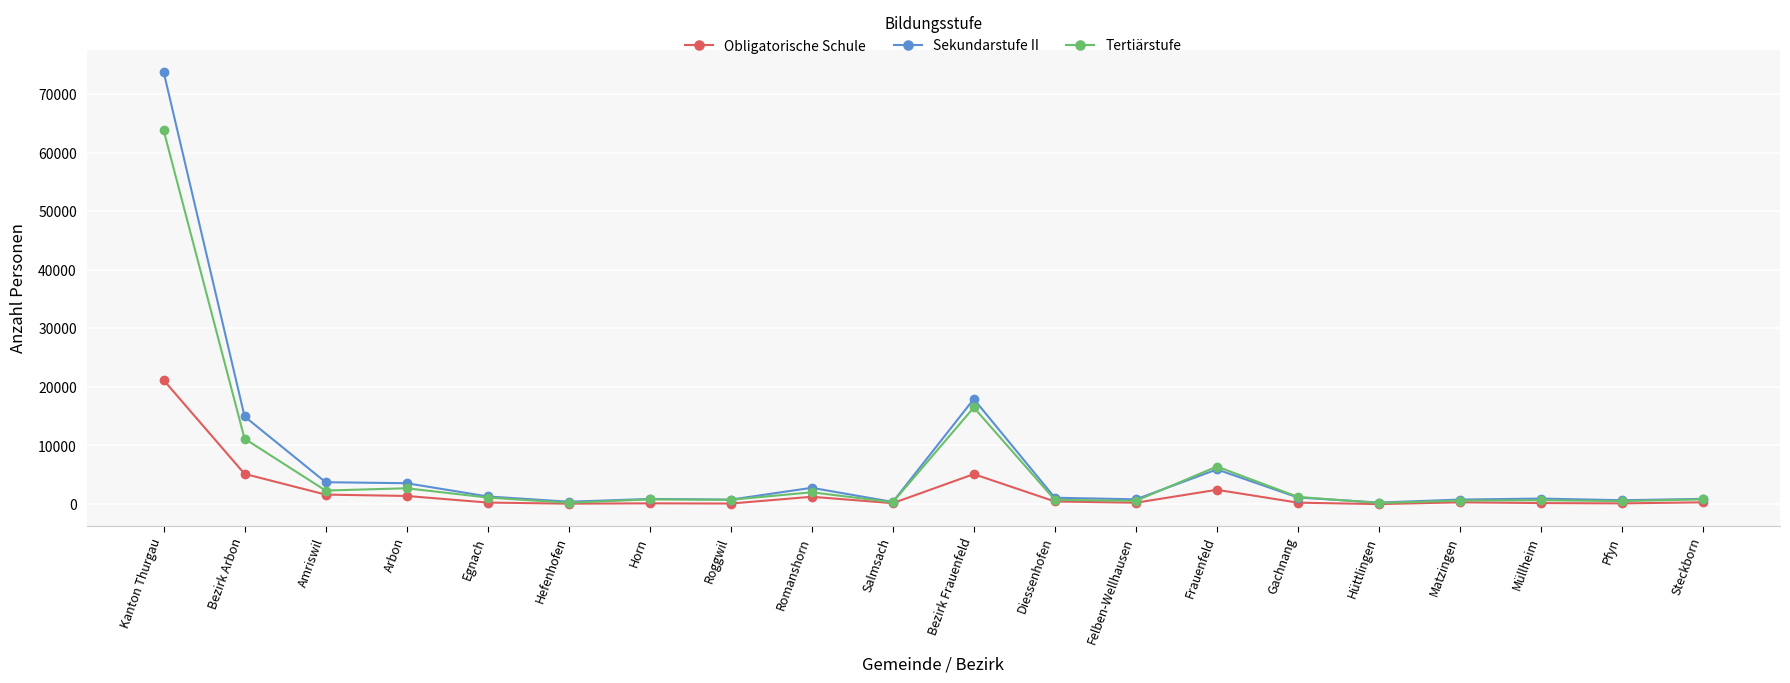

In Obligatorische Schule, how many points are lower than both neighbors (excluding endpoints)?

6